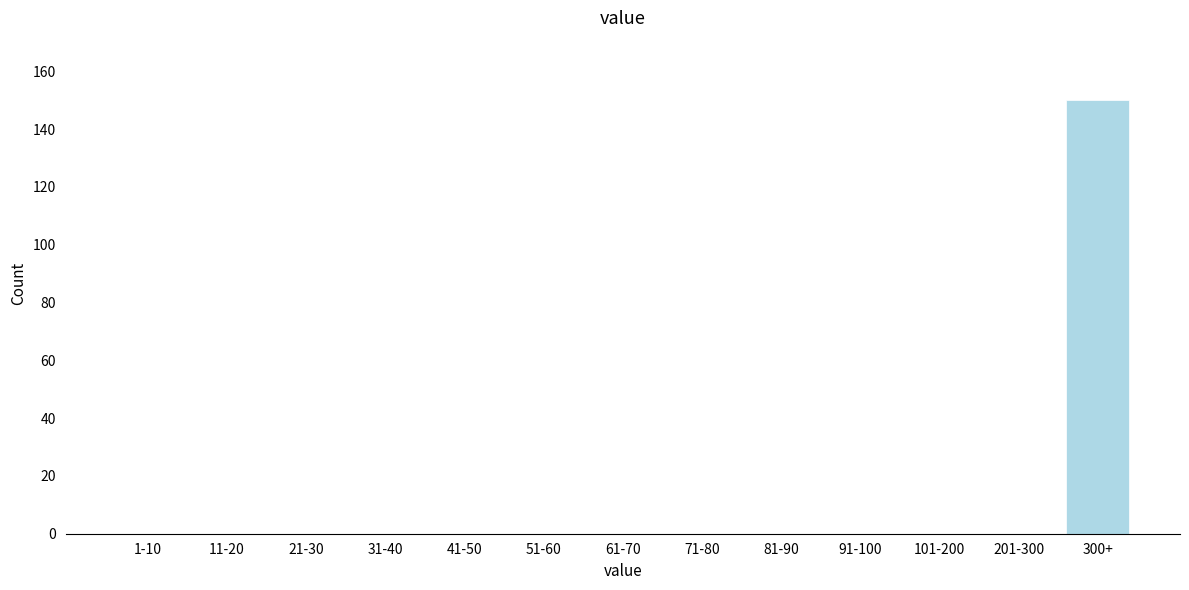

Reading left to right, extract all data points from this chart.

1-10=0	11-20=0	21-30=0	31-40=0	41-50=0	51-60=0	61-70=0	71-80=0	81-90=0	91-100=0	101-200=0	201-300=0	300+=150